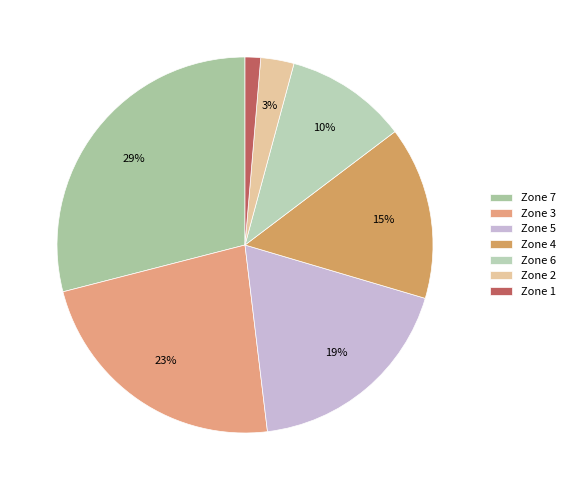

Which category has the smallest portion of the pie?

Zone 1